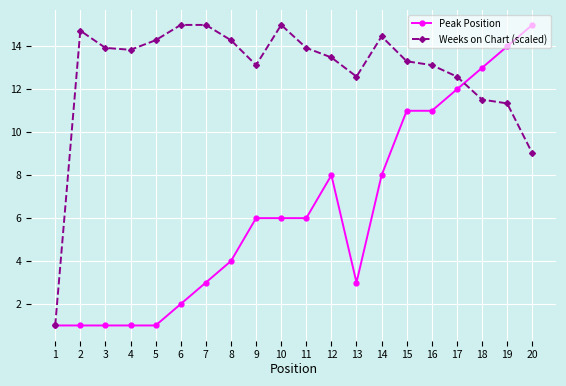

Rank the series by their average value, from highest to lowest.

Weeks on Chart (scaled), Peak Position